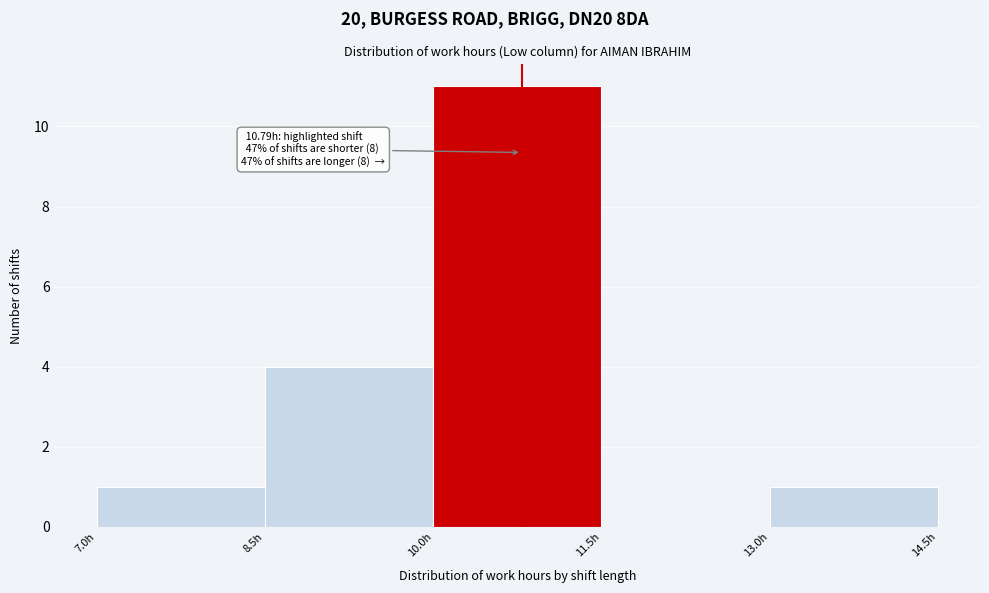

Which range on the x-axis has the tallest bar?

10.0 to 11.5